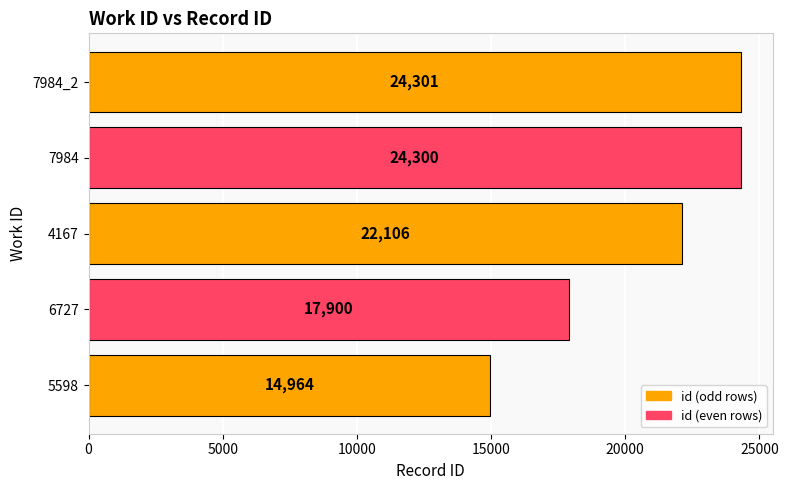

What is the change in value from 7984 to 7984_2?

+1